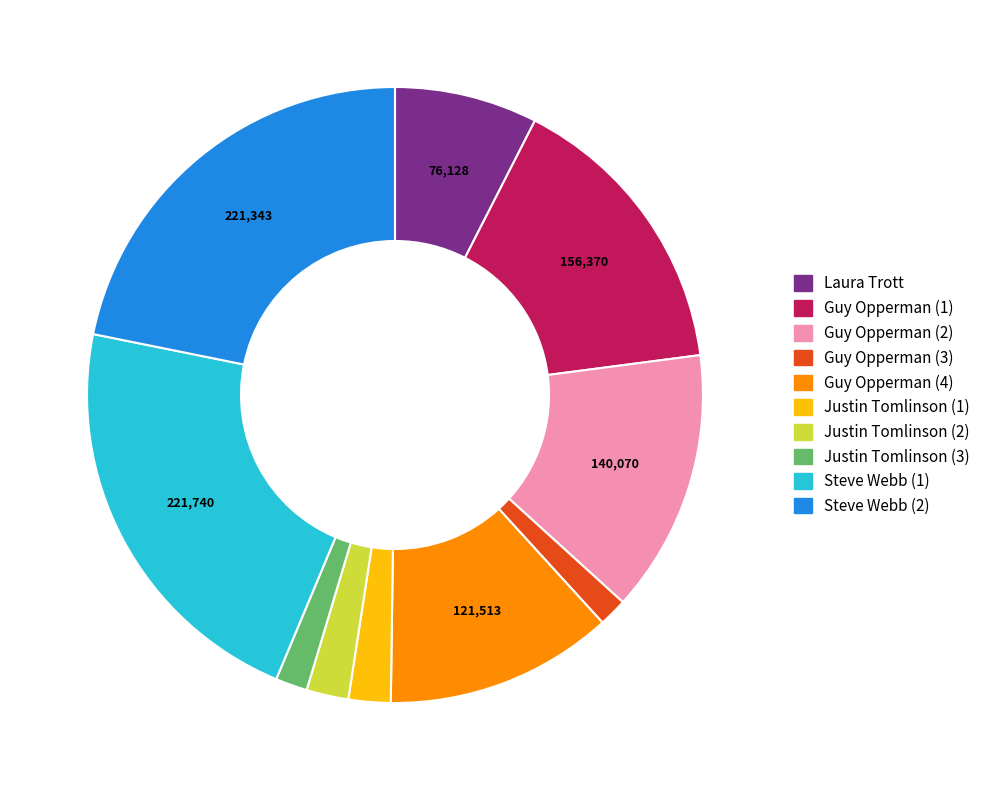

Is there a majority slice in this chart?

No